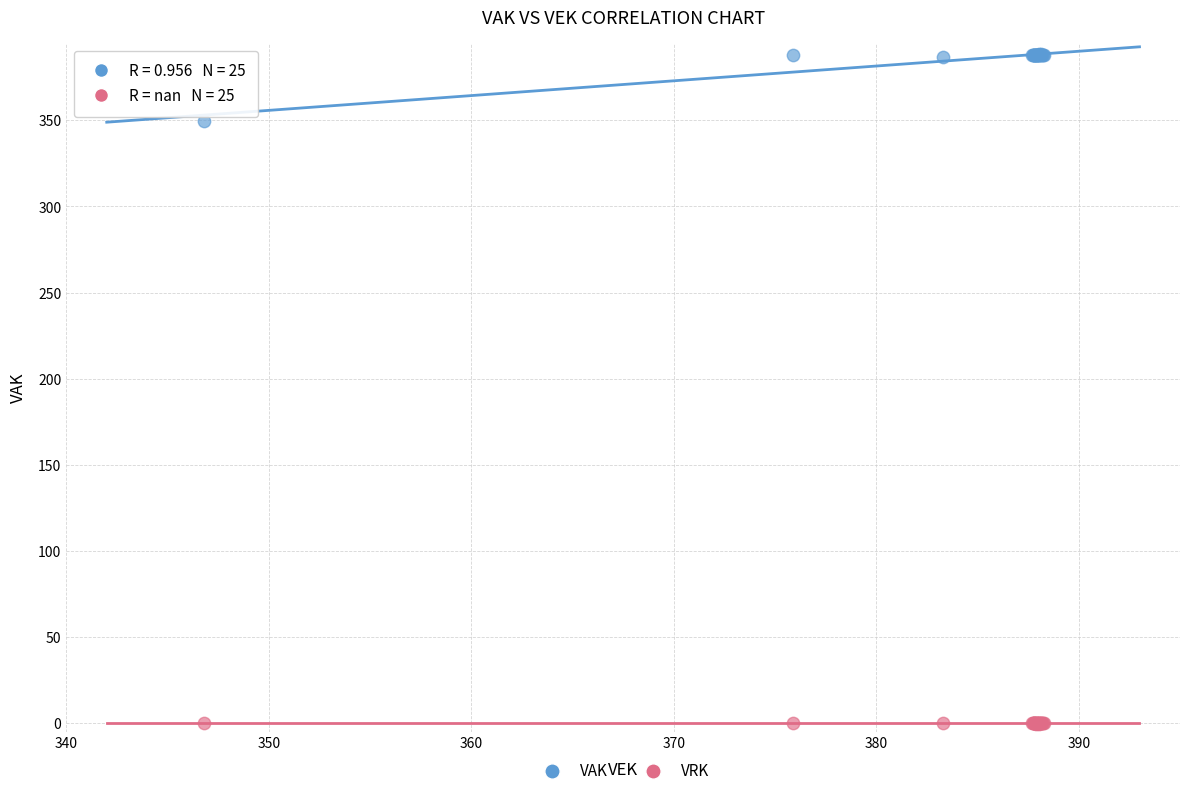

Across all series, what Y value is closest to 193?

349.7